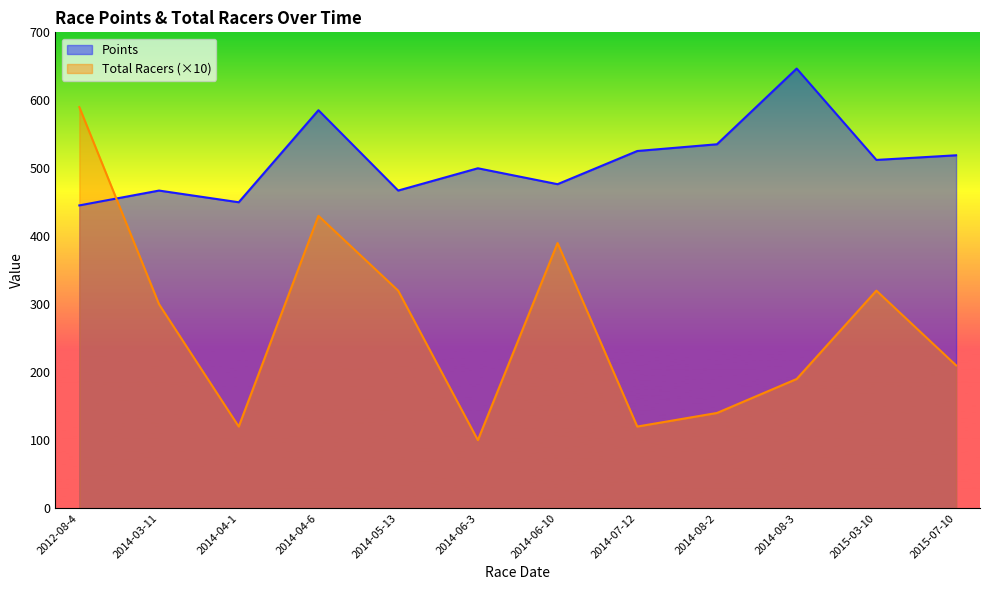

What is the difference between the Total Racers values at 2015-03-10 and 2014-07-12?

200.0